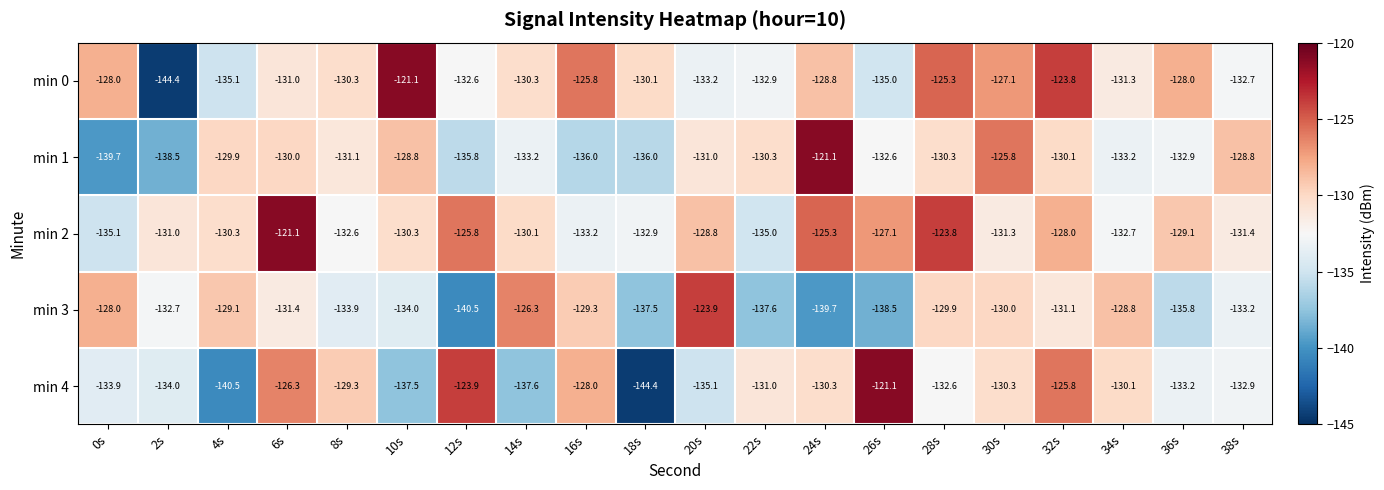

Where does the min 1 series first go above -131?

4s